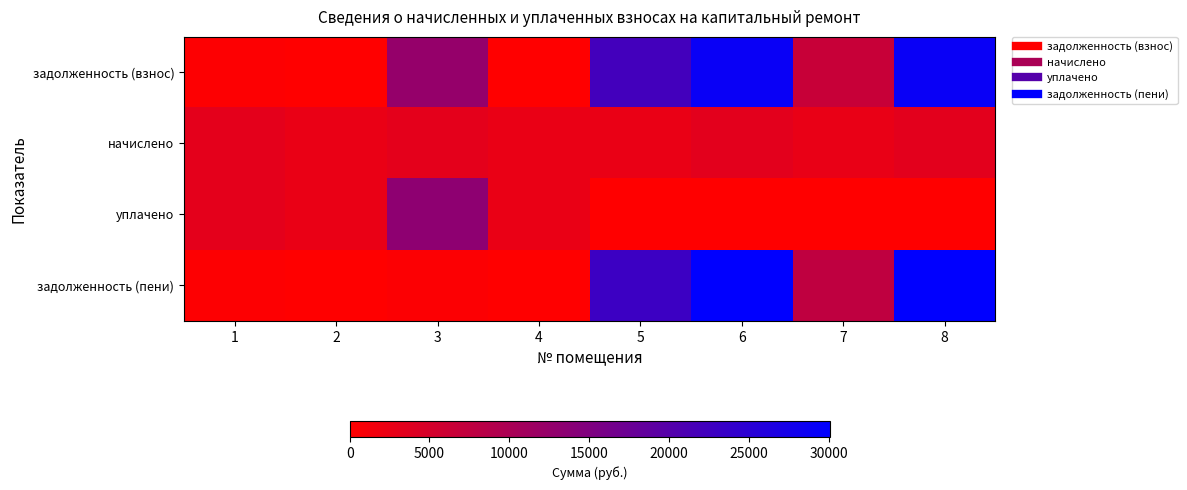

List the series in order of their peak value, lowest first.

начислено, уплачено, задолженность (взнос), задолженность (пени)